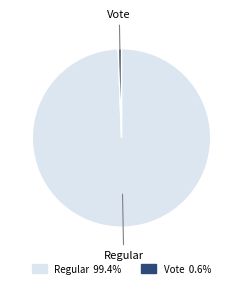

Is Vote the majority of the pie?

No